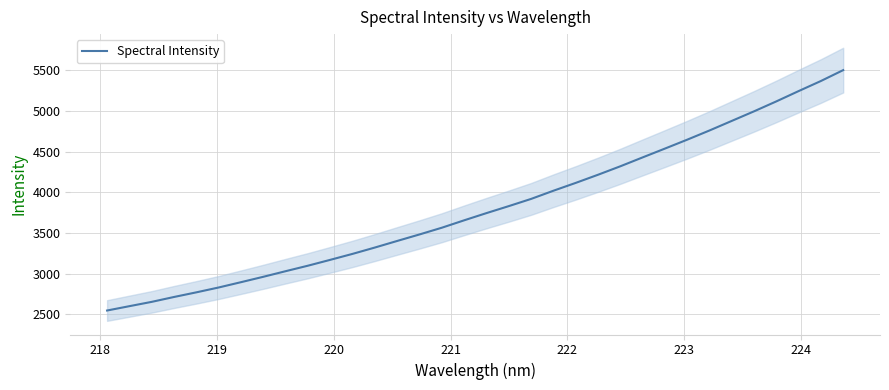

True or false: there are more than 2 points higher than both neighbors.

False